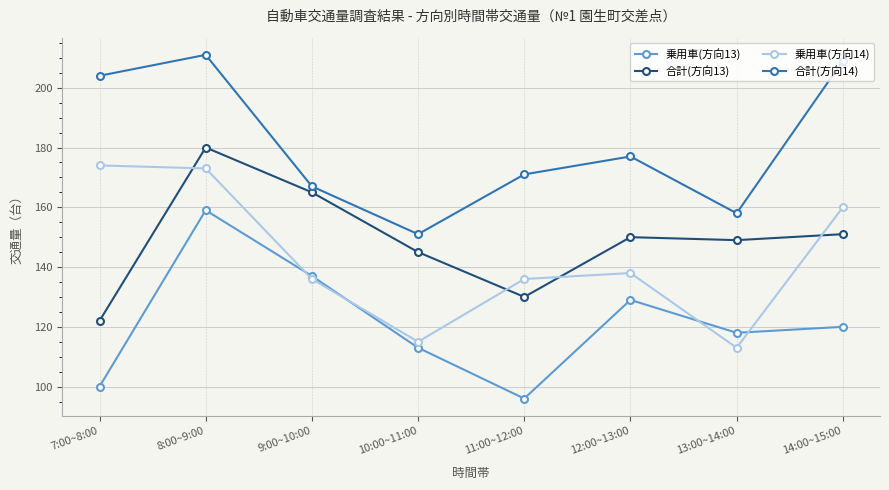

What is the difference between the second highest and minimum values in the 乗用車(方向13) series?

41